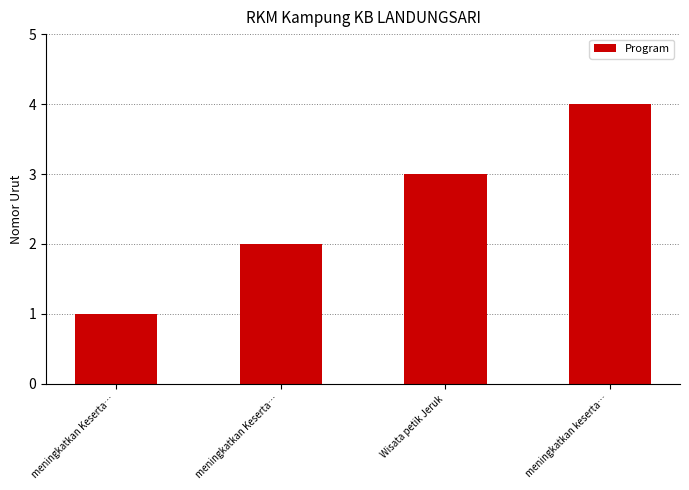

What is the label of the 3rd bar from the right?

meningkatkan Keserta…